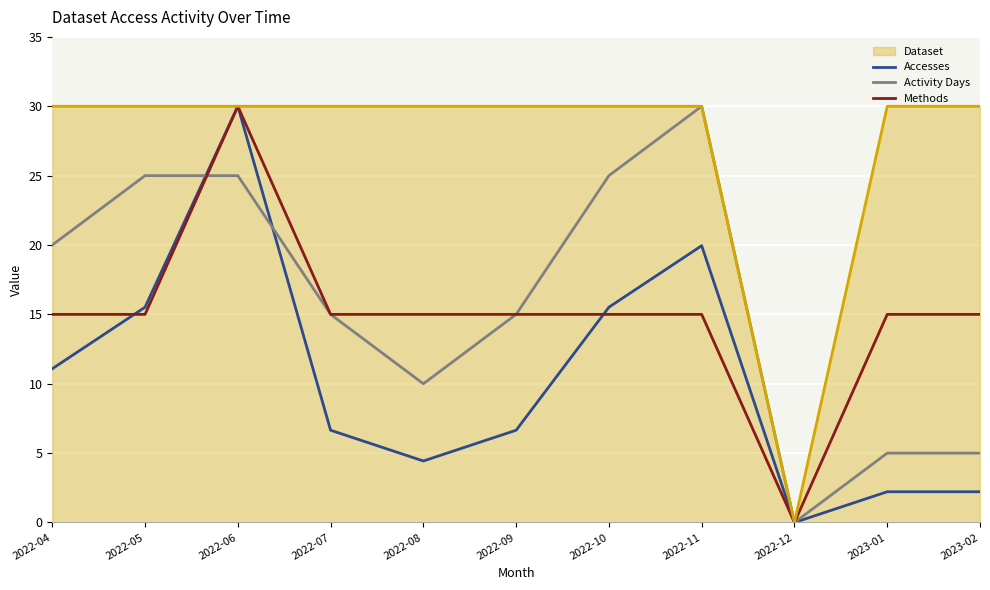

What is the sum of the Accesses values at 2022-07 and 2022-05?

22.2